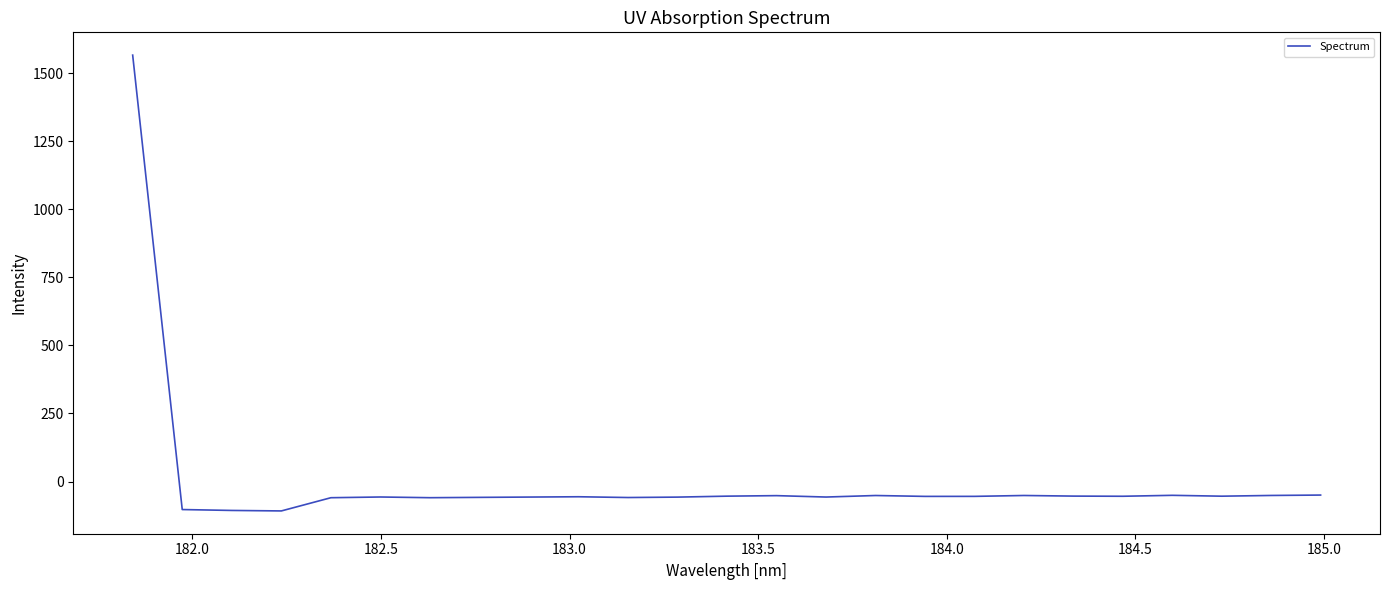

How many lines are shown in the chart?

1